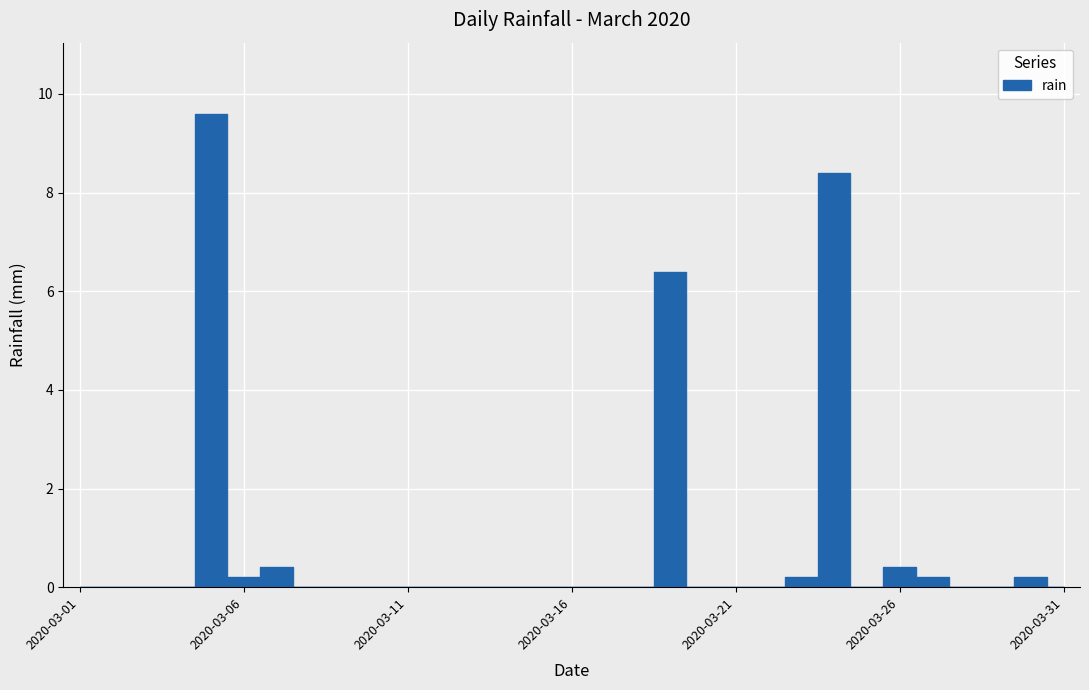

What is the greatest value displayed?

9.6